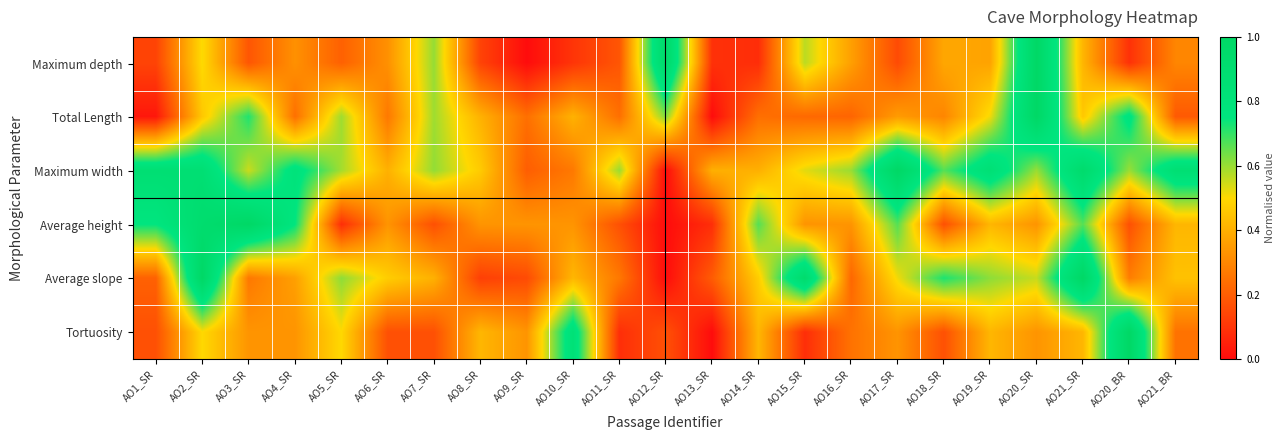

List the series in order of their peak value, highest first.

Maximum depth, Total Length, Maximum width, Average height, Average slope, Tortuosity